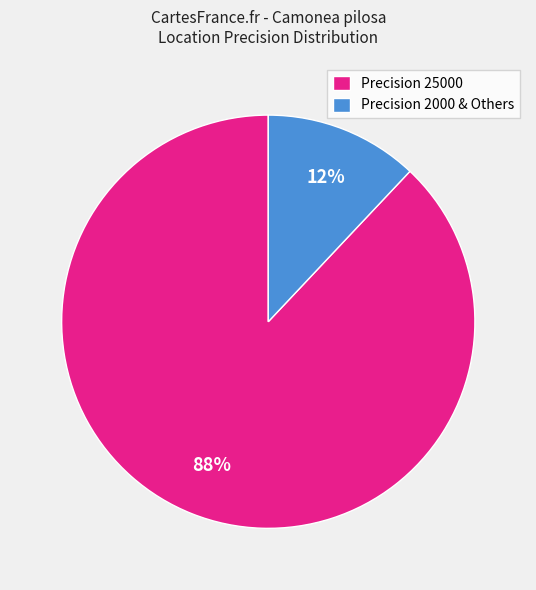

Rank the categories by value from highest to lowest.

Precision 25000, Precision 2000 & Others